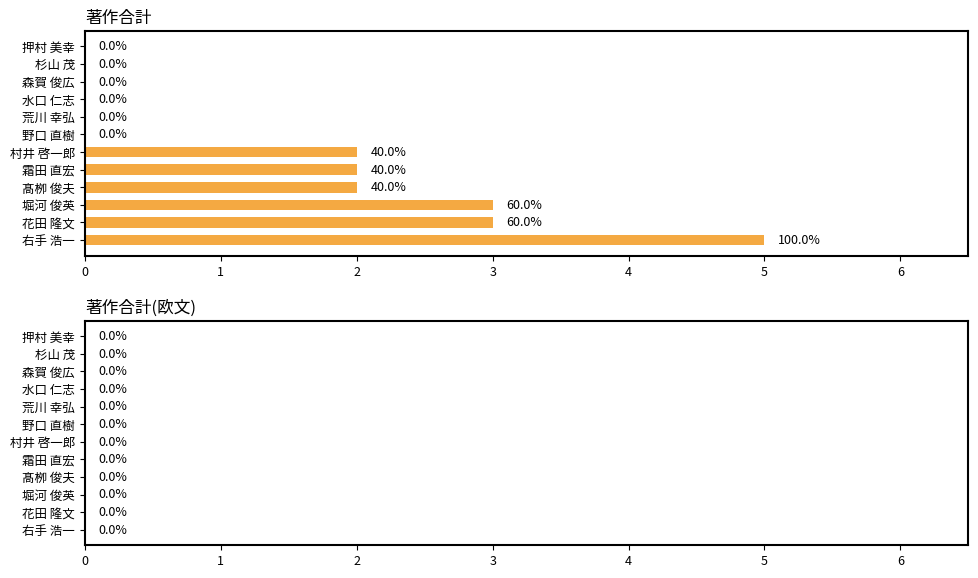

What is the maximum value shown in the chart?

5